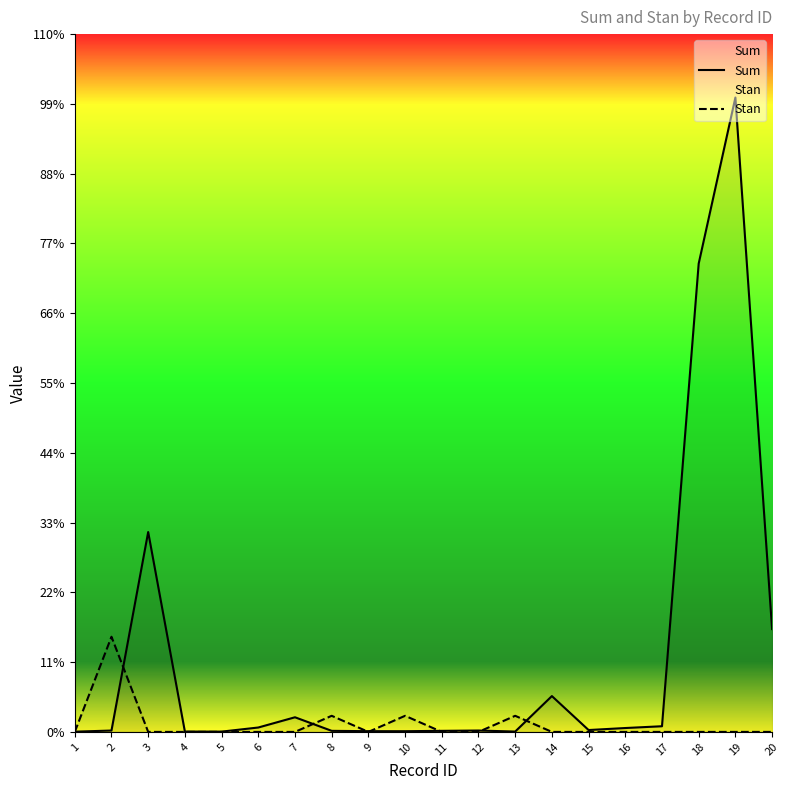

Is the value of Sum at 13 greater than the value of Stan at 5?

Yes